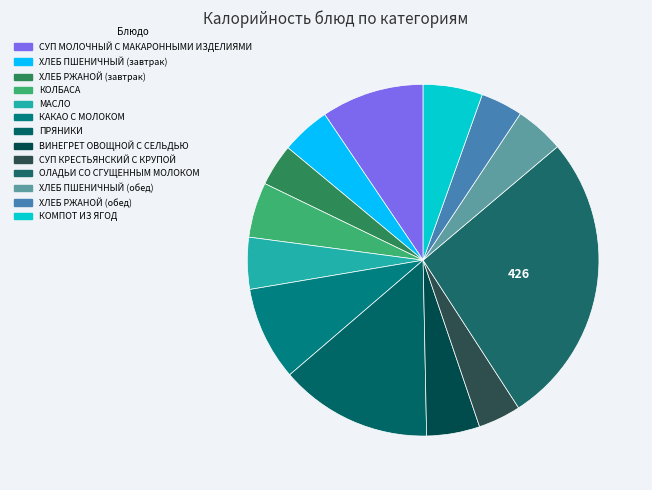

How many segments does this pie chart have?

13